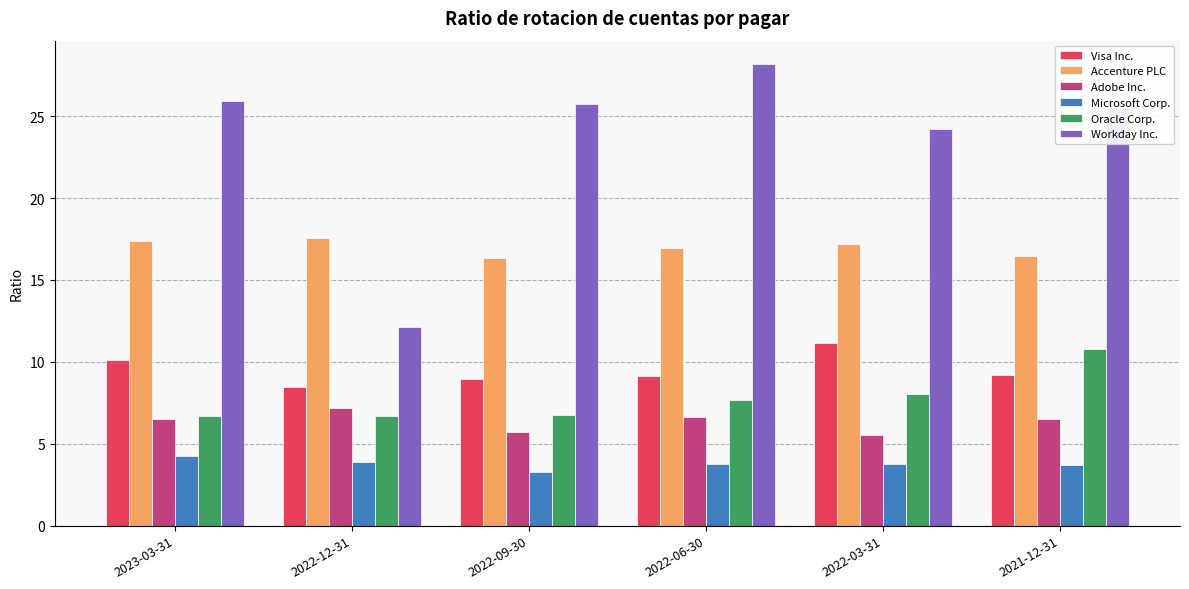

What is the value of the Adobe Inc. bar at the 3rd from the left?

5.7